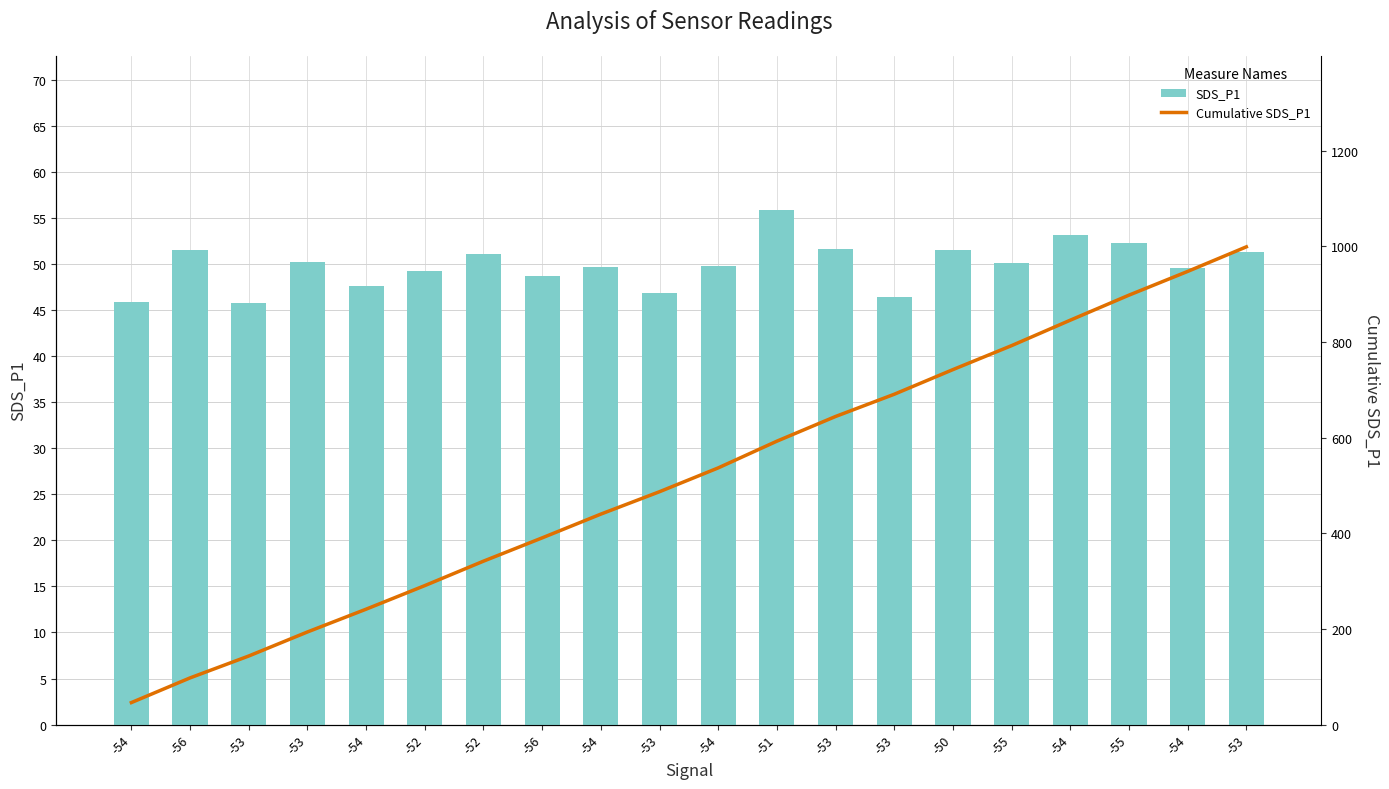

Are the bars horizontal?

No